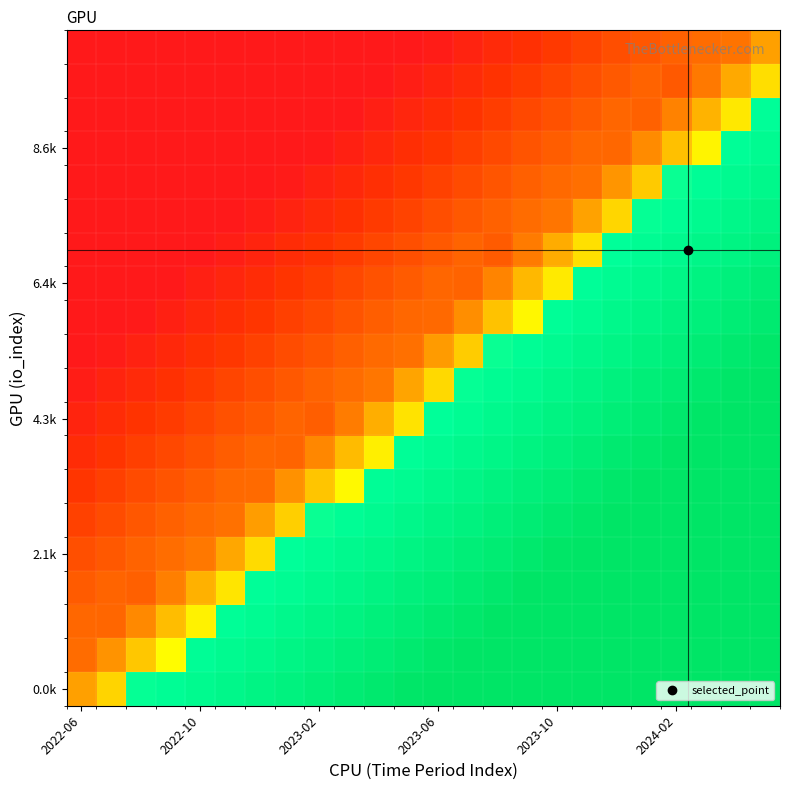

Which category has the lowest value across all series?

2022-06